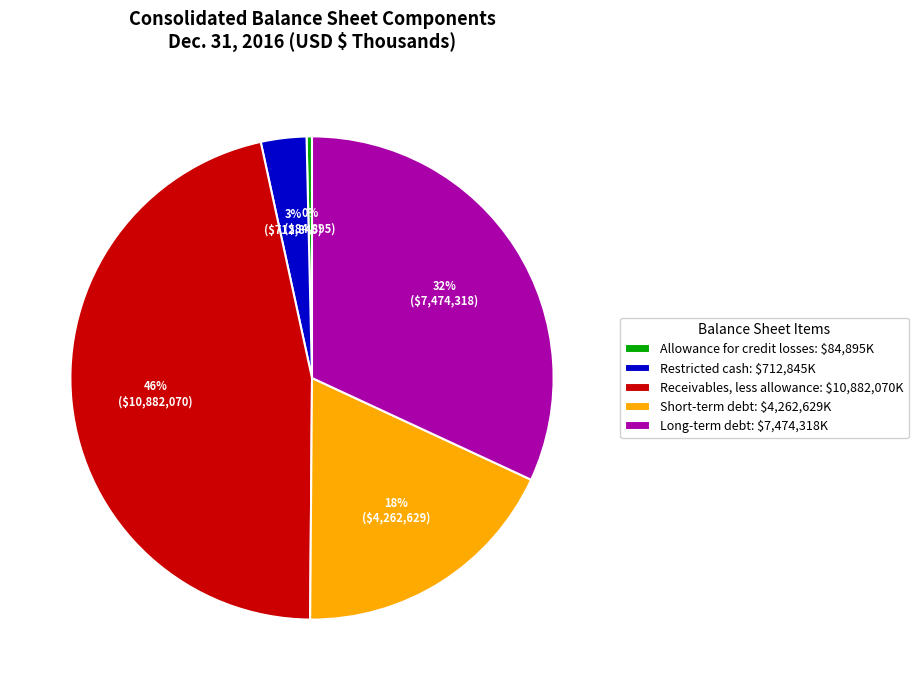

Which slice is the smallest?

Allowance for credit losses